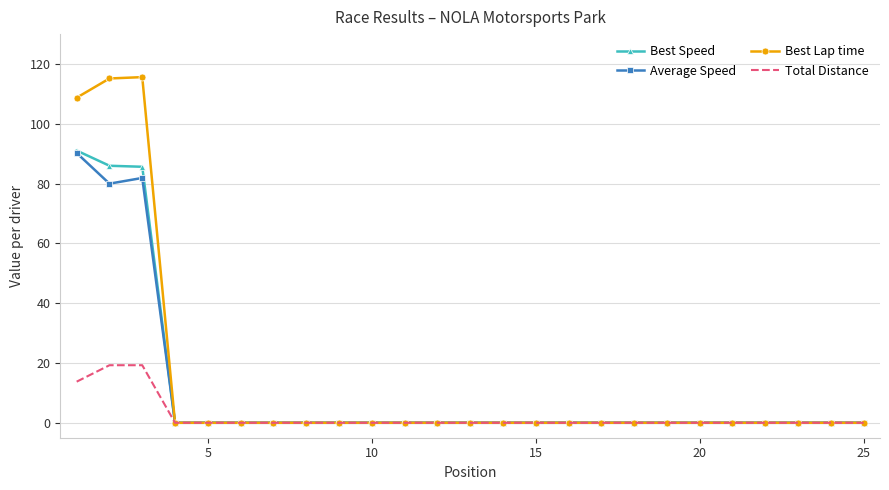

What are all the series names shown in the legend?

Best Speed, Average Speed, Best Lap time, Total Distance